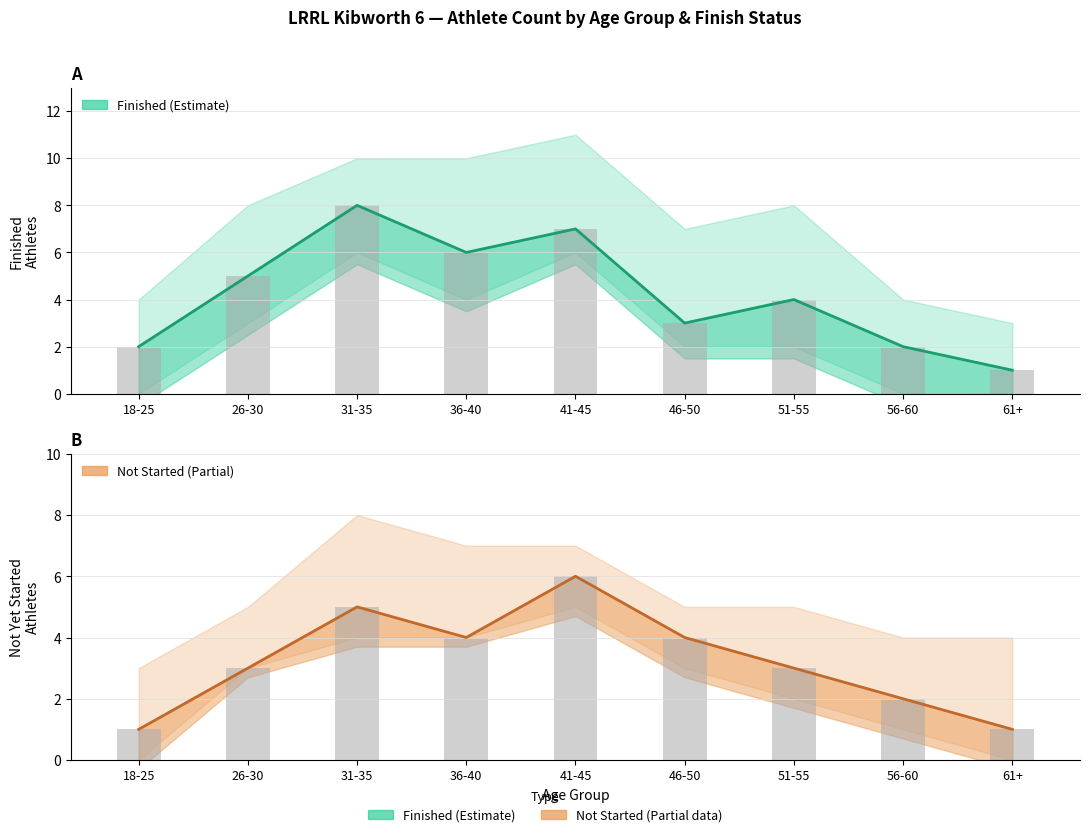

The value of Estimate (Finished) at 51-55 is 4. True or false?

True